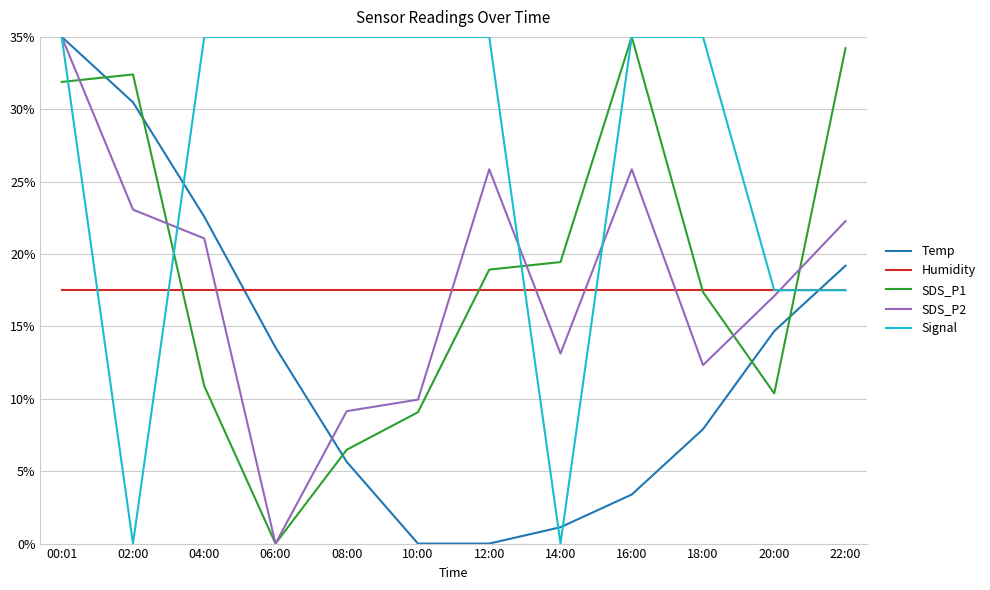

What is the sum of the Humidity values at 18:00 and 20:00?

35.0